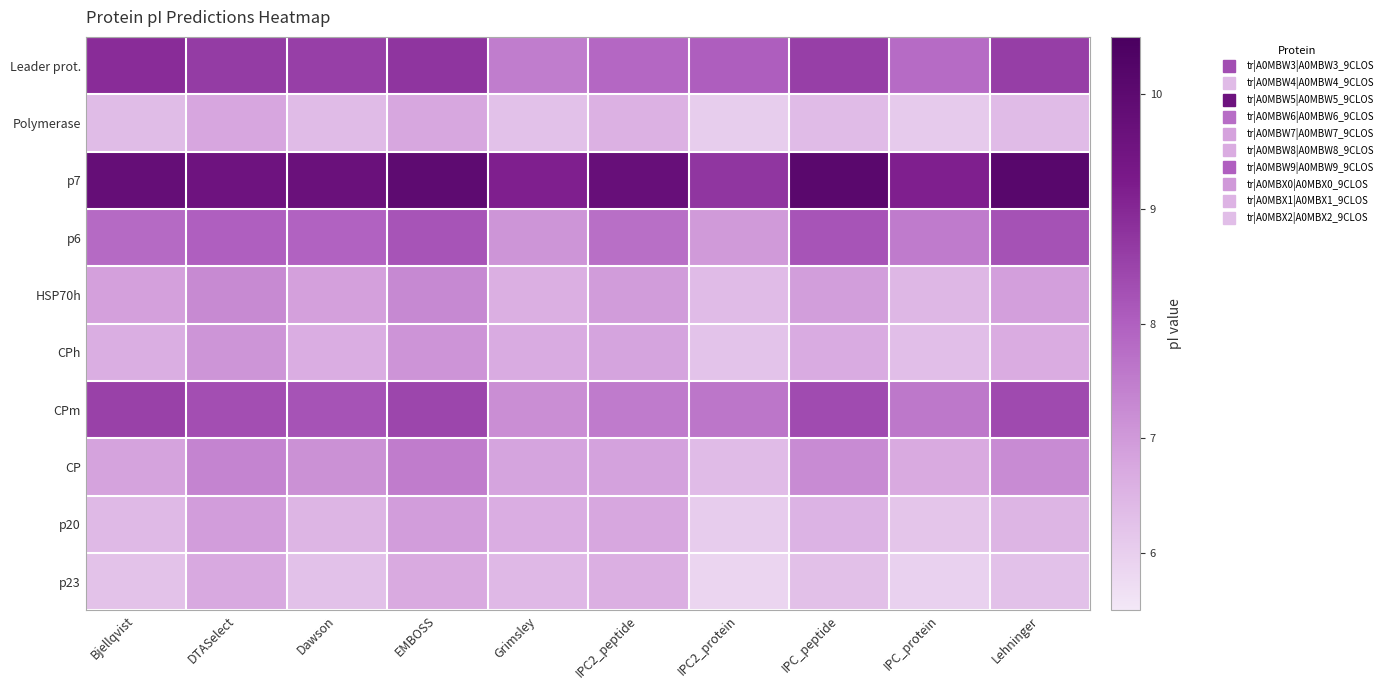

Between IPC2_peptide and IPC_protein, which is larger?

IPC2_peptide